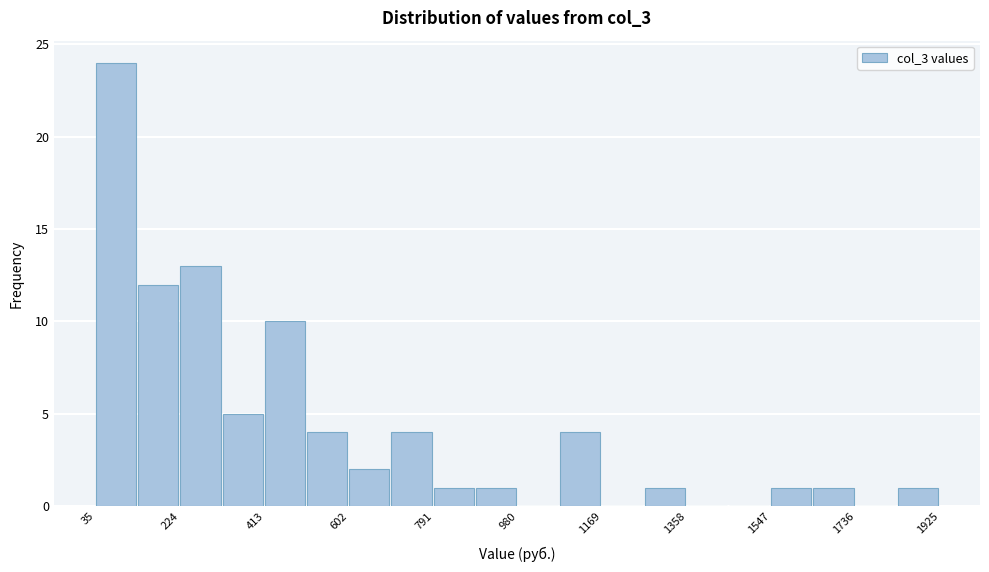

Reading left to right, list every bar in this chart as the range it spans on the x-axis followed by its height. Neither the bar edges nor the heights are printed on the chart, so give them approximately, as read against the axes.

40 to 120: 24
120 to 220: 12
220 to 320: 13
320 to 420: 5
420 to 500: 10
500 to 600: 4
600 to 700: 2
700 to 800: 4
800 to 880: 1
880 to 980: 1
980 to 1080: 0
1080 to 1160: 4
1160 to 1260: 0
1260 to 1360: 1
1360 to 1460: 0
1460 to 1540: 0
1540 to 1640: 1
1640 to 1740: 1
1740 to 1840: 0
1840 to 1920: 1